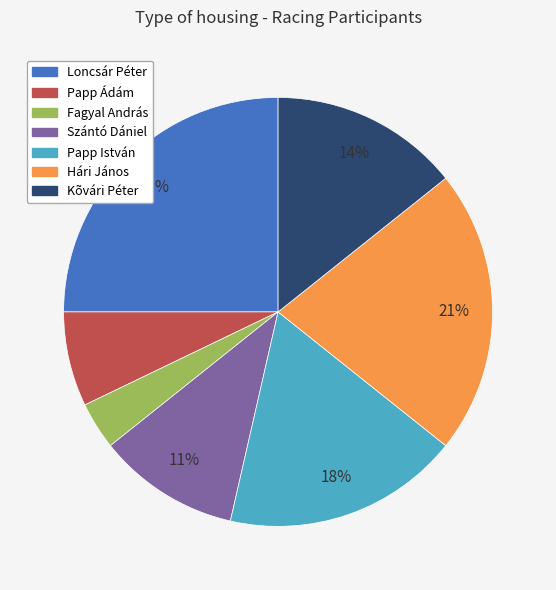

Which has a higher value, Loncsár Péter or Kõvári Péter?

Loncsár Péter